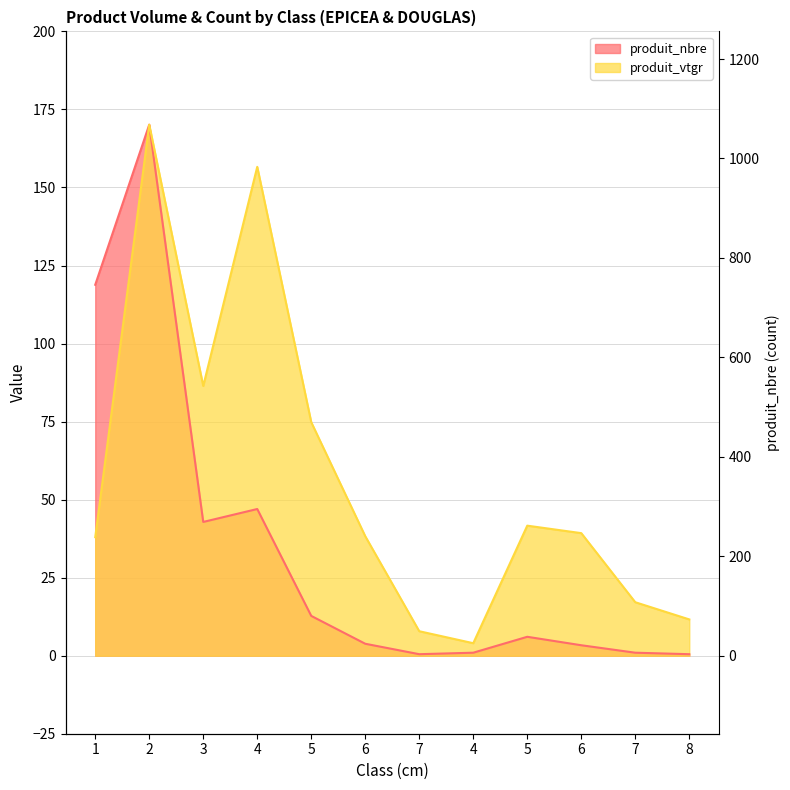

Is the value of produit_vtgr at 7 greater than the value of produit_nbre at 3?

No